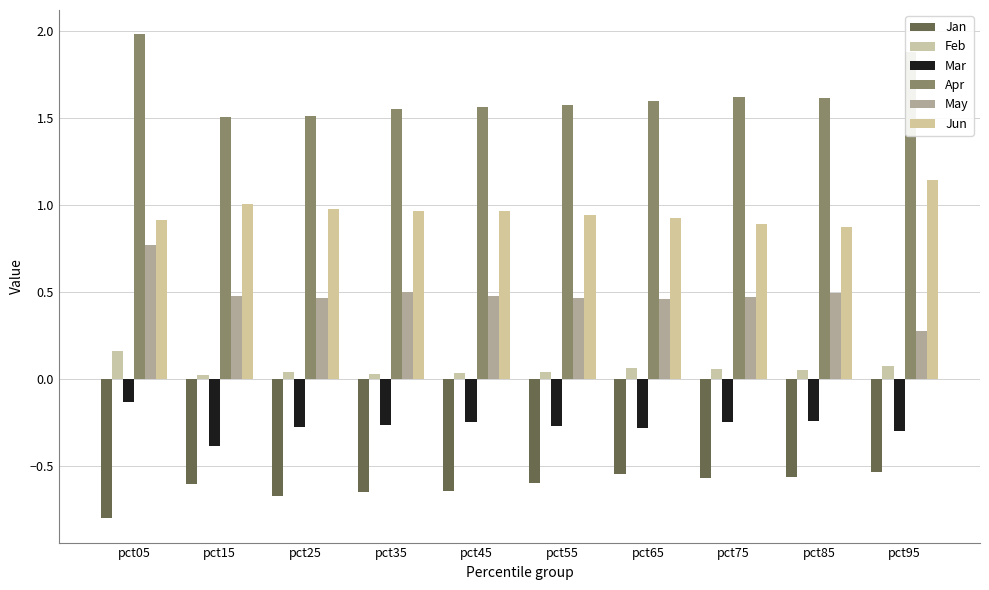

How many Feb values are between 0 and 1?

10